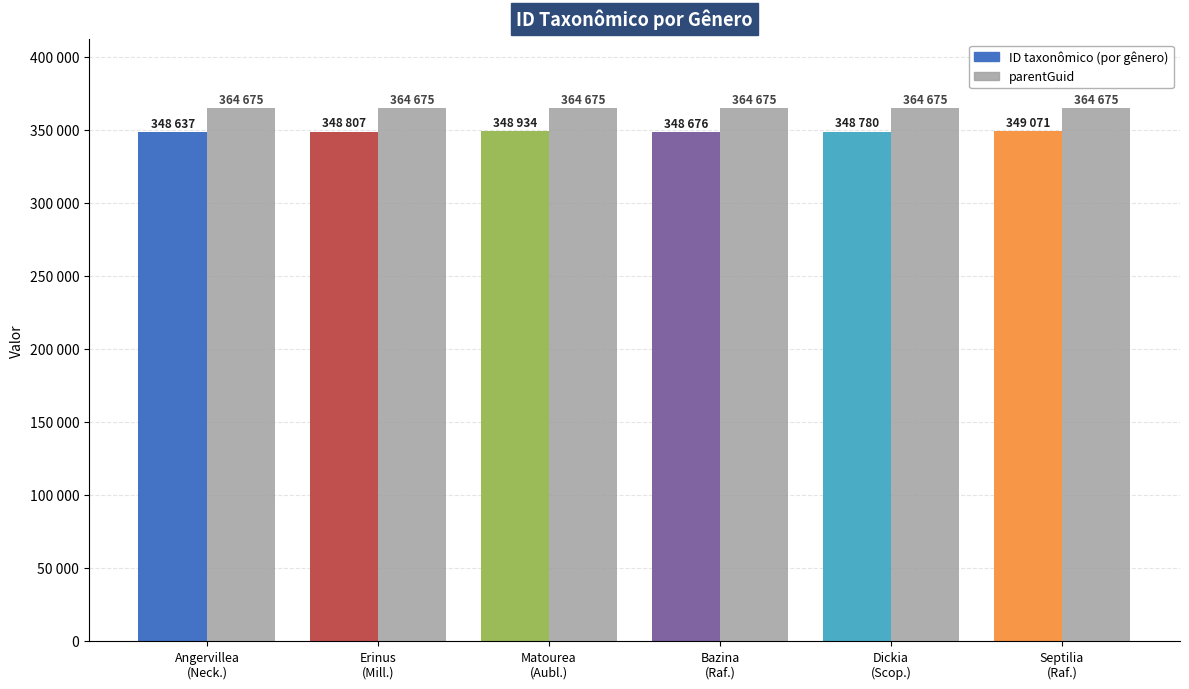

Between Septilia
(Raf.) and Angervillea
(Neck.), which is larger?

Septilia
(Raf.)